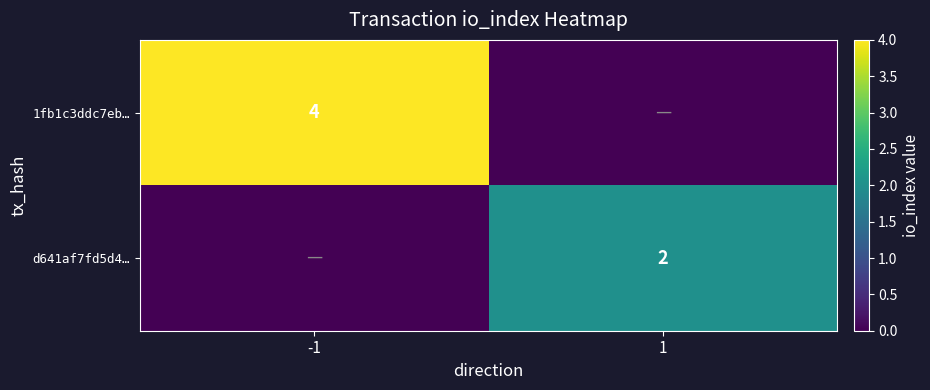

Is the value of 1fb1c3ddc7eb… at -1 greater than the value of d641af7fd5d4… at 1?

Yes